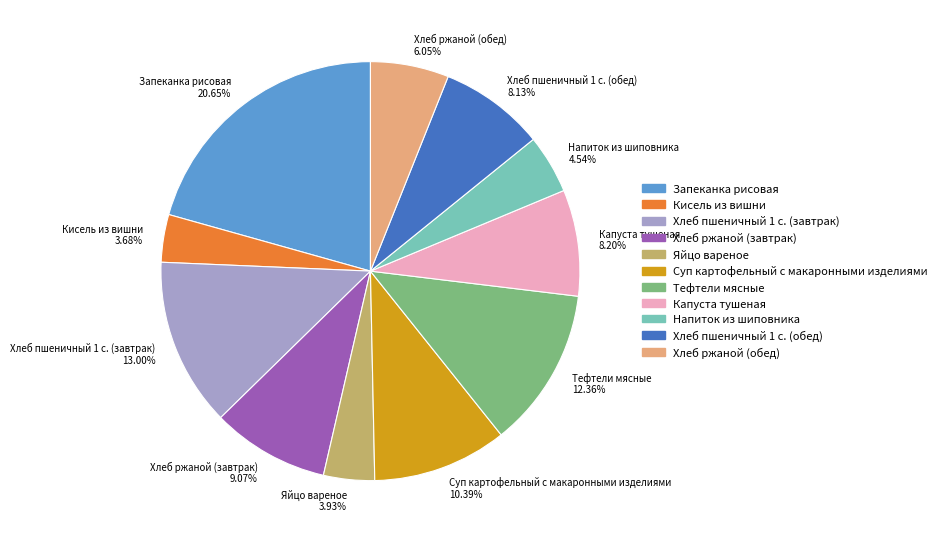

Is there any slice that represents more than half of the pie?

No